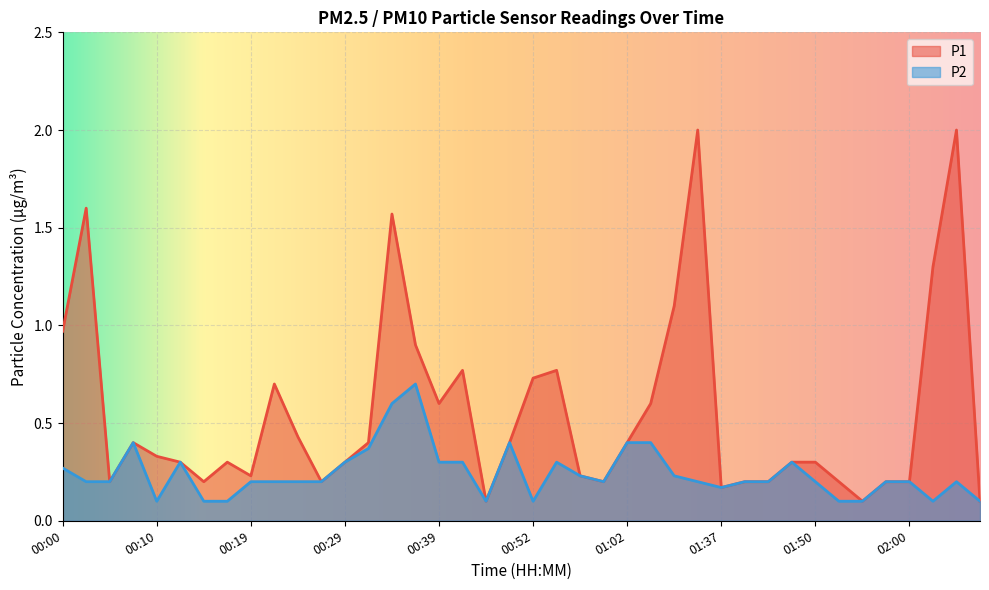

Reading left to right, what are all the values shown in this chart?

P1: 00:00=1.0	00:02=1.6	00:05=0.2	00:07=0.4	00:10=0.3	00:12=0.3	00:15=0.2	00:17=0.3	00:19=0.2	00:22=0.7	00:24=0.4	00:27=0.2	00:29=0.3	00:32=0.4	00:34=1.6	00:36=0.9	00:39=0.6	00:41=0.8	00:47=0.1	00:49=0.4	00:52=0.7	00:54=0.8	00:57=0.2	00:59=0.2	01:02=0.4	01:04=0.6	01:09=1.1	01:32=2.0	01:37=0.2	01:40=0.2	01:42=0.2	01:47=0.3	01:50=0.3	01:52=0.2	01:55=0.1	01:57=0.2	02:00=0.2	02:03=1.3	02:07=2.0	02:10=0.1
P2: 00:00=0.3	00:02=0.2	00:05=0.2	00:07=0.4	00:10=0.1	00:12=0.3	00:15=0.1	00:17=0.1	00:19=0.2	00:22=0.2	00:24=0.2	00:27=0.2	00:29=0.3	00:32=0.4	00:34=0.6	00:36=0.7	00:39=0.3	00:41=0.3	00:47=0.1	00:49=0.4	00:52=0.1	00:54=0.3	00:57=0.2	00:59=0.2	01:02=0.4	01:04=0.4	01:09=0.2	01:32=0.2	01:37=0.2	01:40=0.2	01:42=0.2	01:47=0.3	01:50=0.2	01:52=0.1	01:55=0.1	01:57=0.2	02:00=0.2	02:03=0.1	02:07=0.2	02:10=0.1